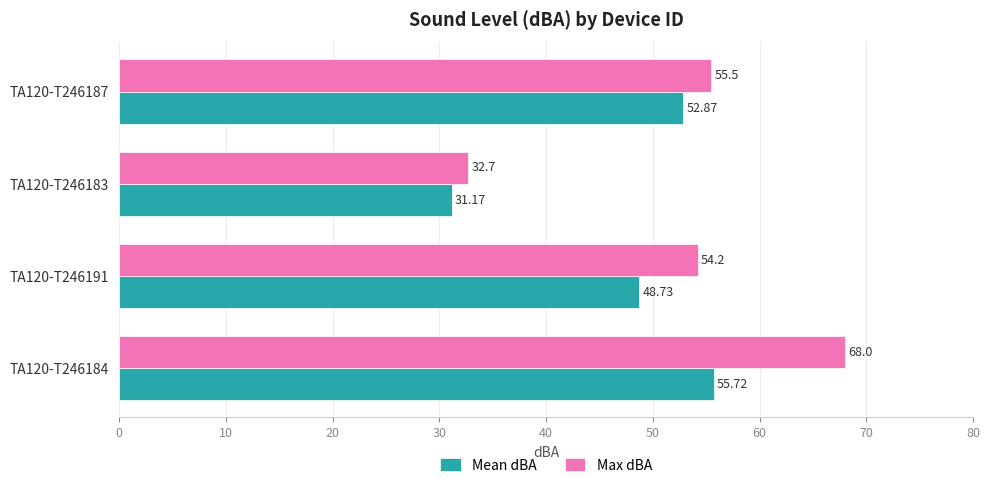

List the series in order of their peak value, highest first.

Max dBA, Mean dBA